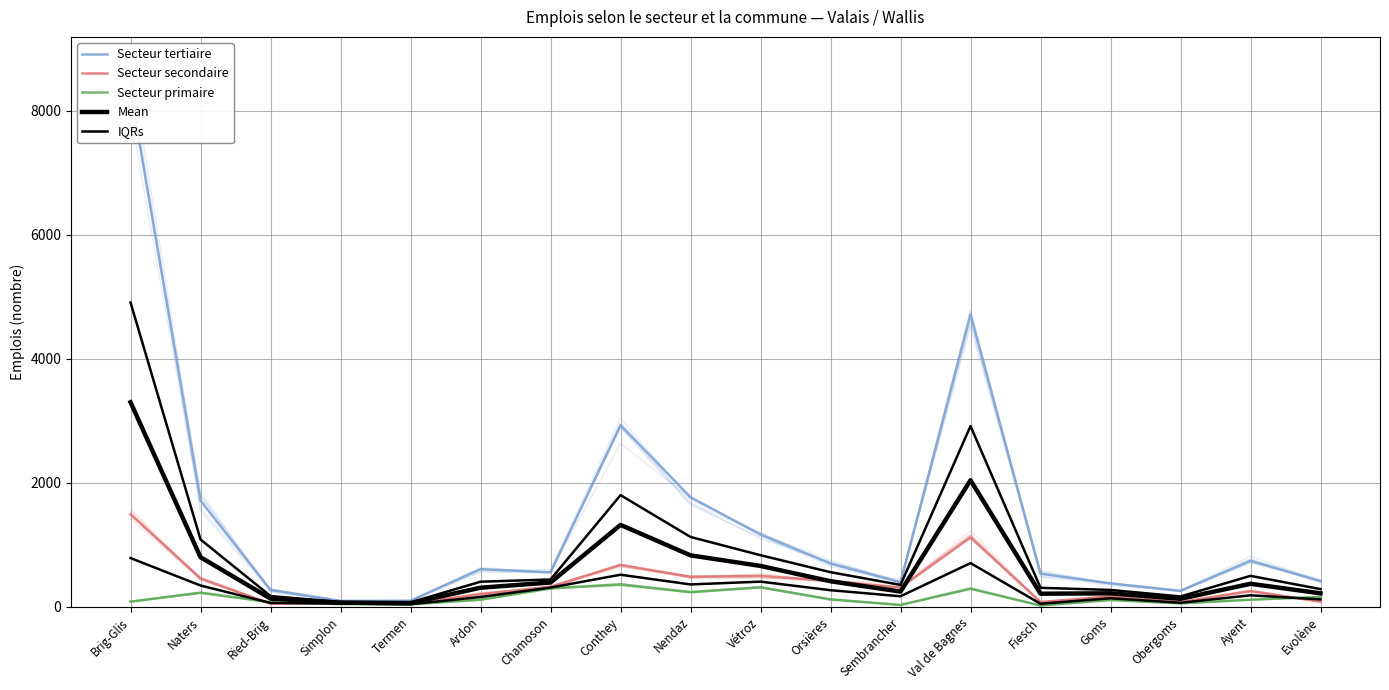

True or false: IQRs and Mean cross at least once.

False